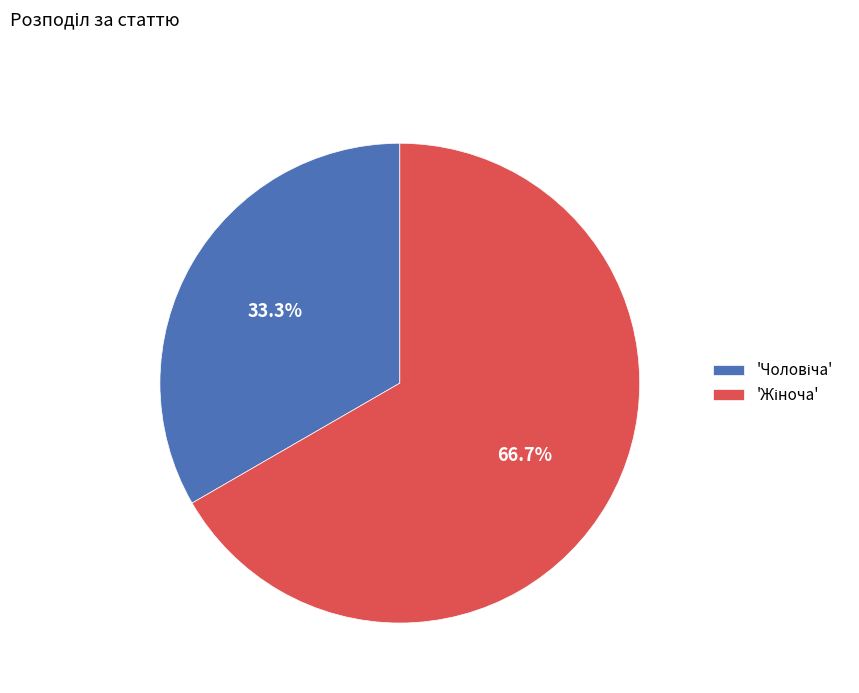

Does any single category account for the majority?

Yes